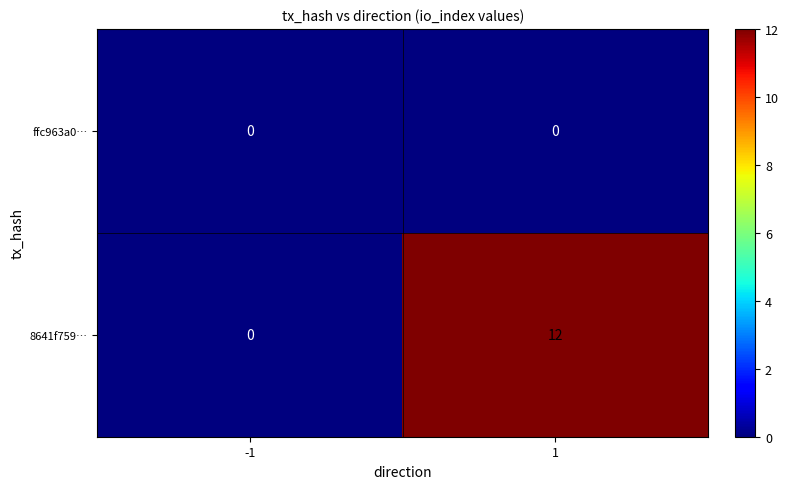

Count the number of categories in the chart.

2